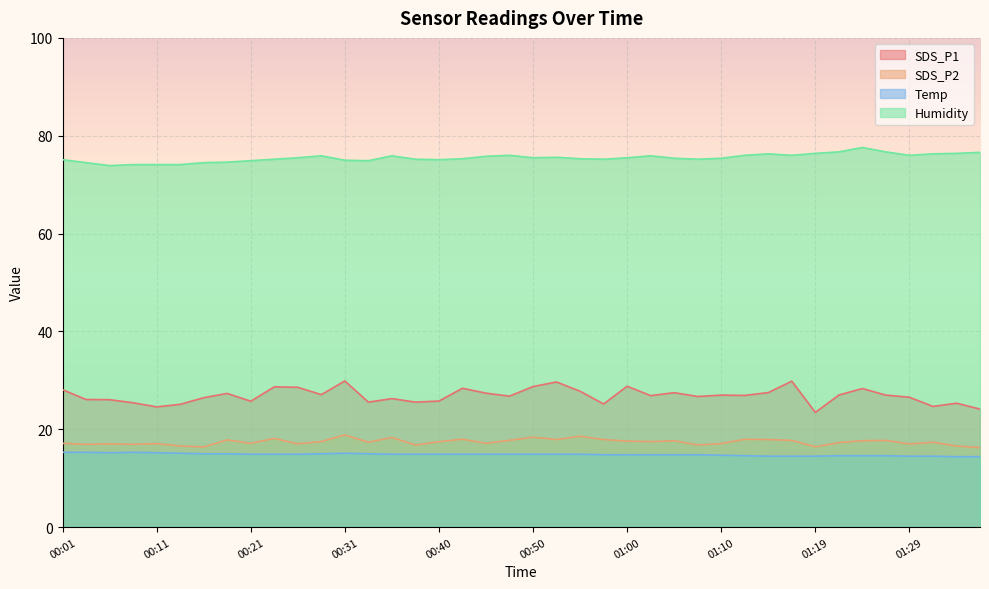

What is the sum of all SDS_P1 values?

1073.6